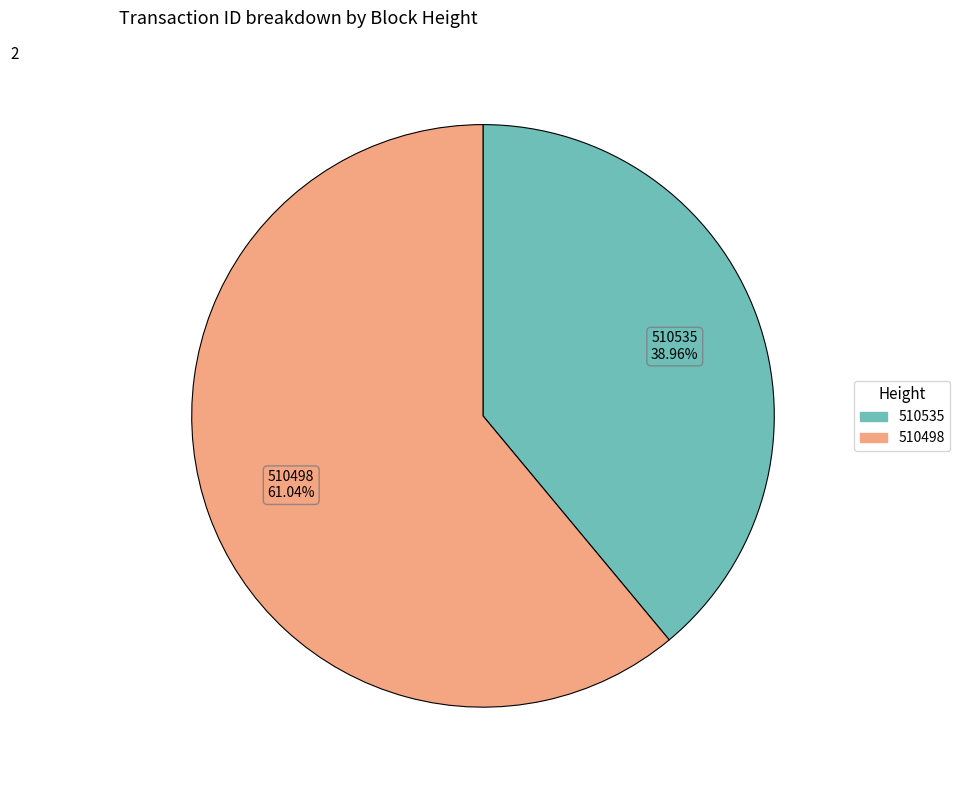

To the nearest percent, what percentage of the pie is 510535?

39%